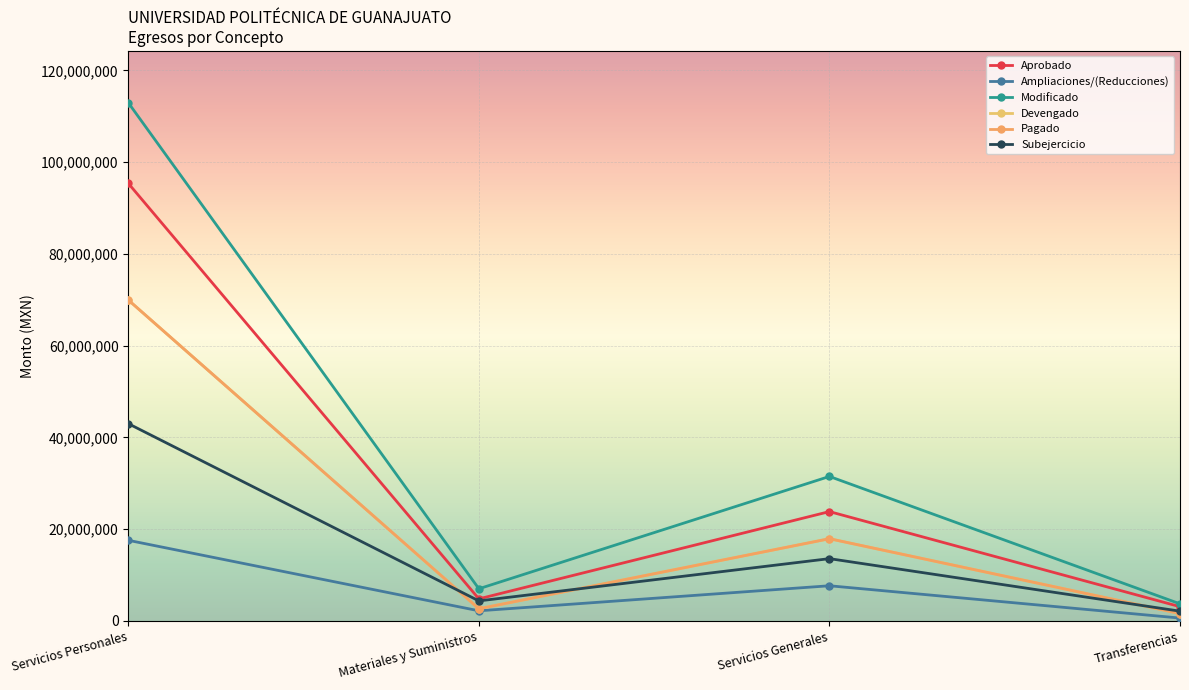

What is the label of the 1st point from the left?

Servicios Personales